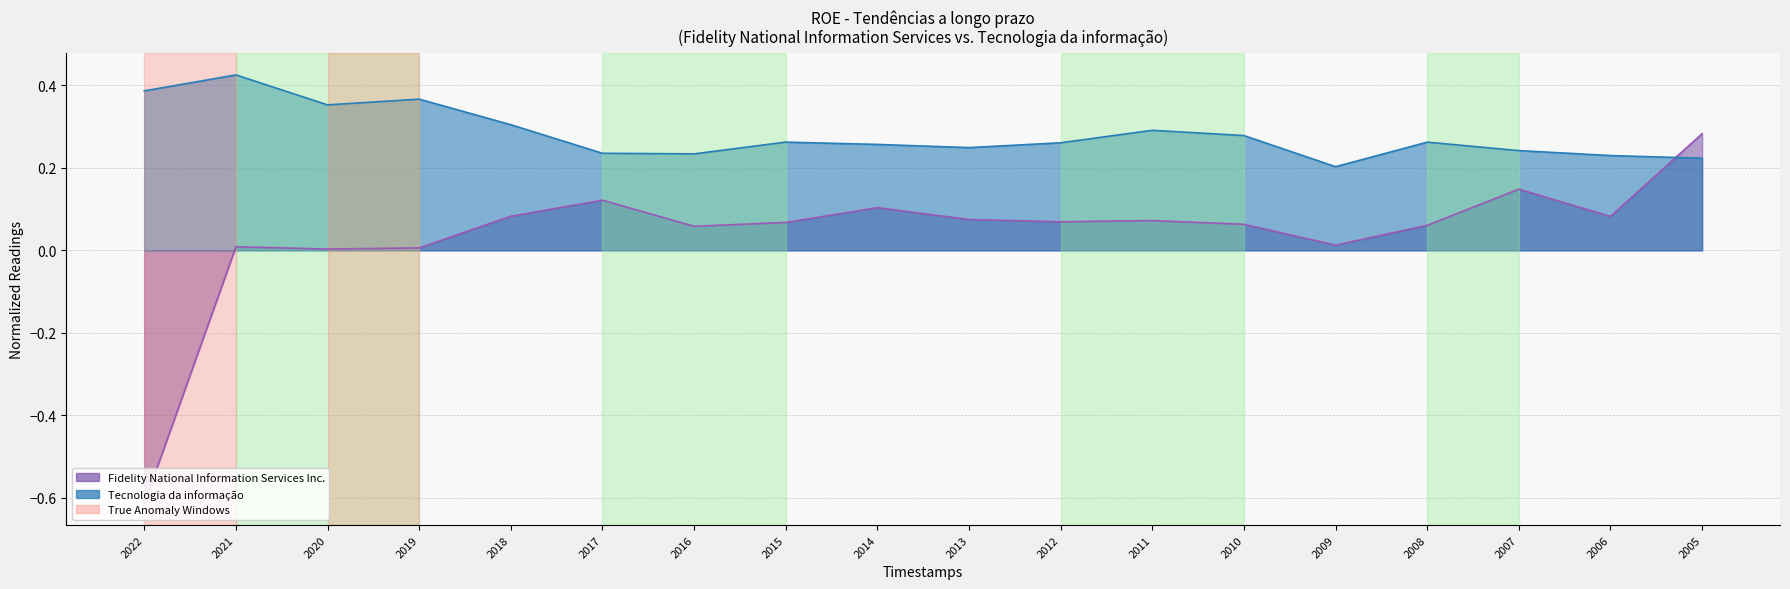

True or false: Tecnologia da informação and Fidelity National Information Services Inc. cross at least once.

True